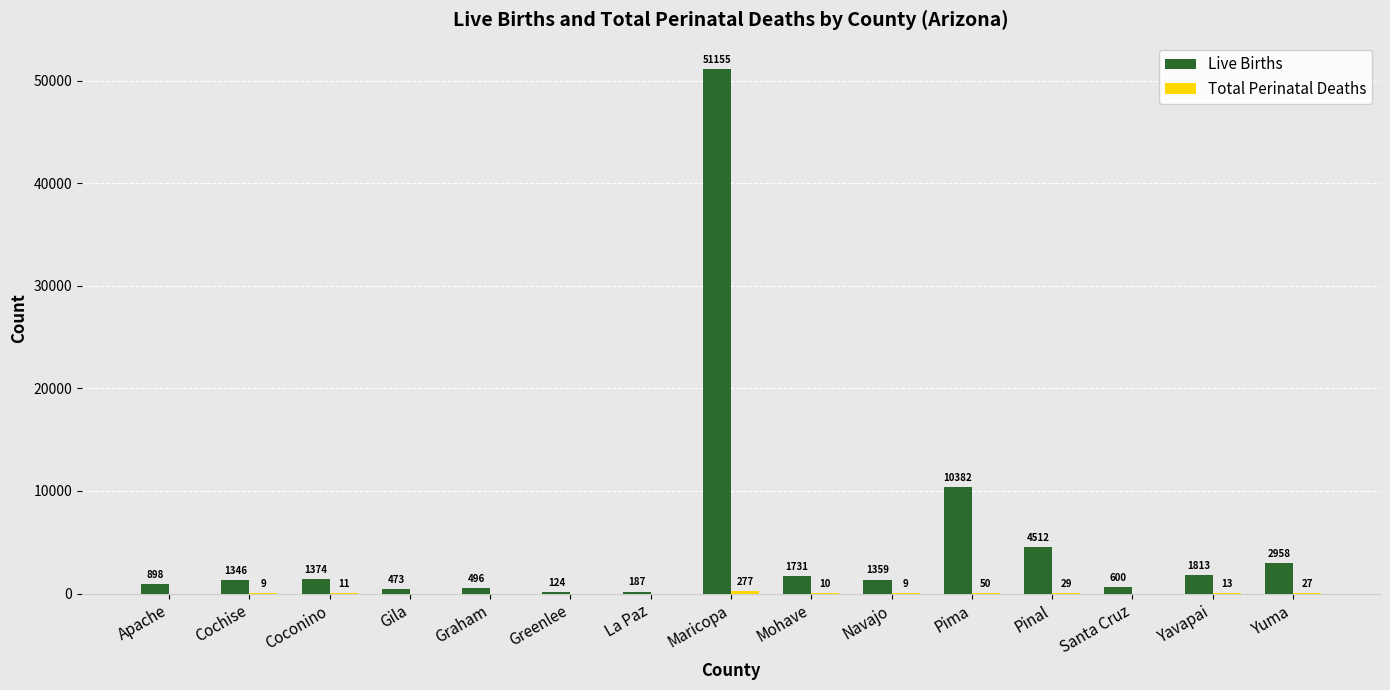

Between Coconino and La Paz, which series saw the biggest shift?

Live Births